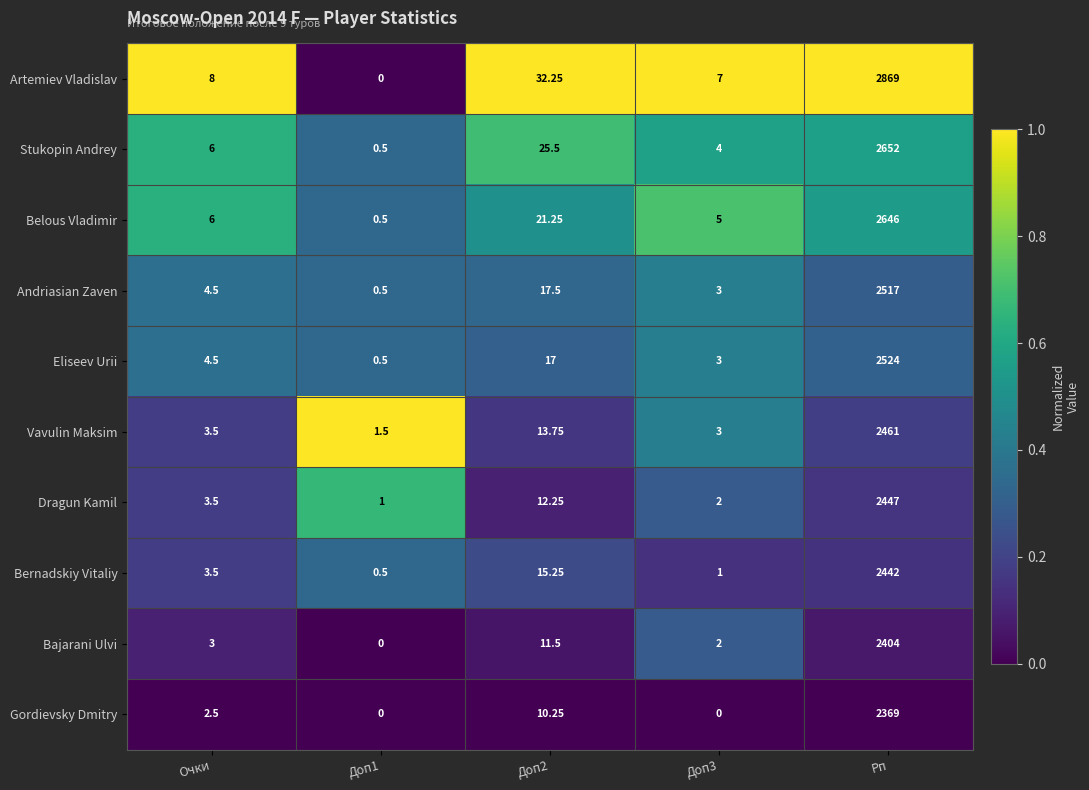

At which category is the sum across all series the highest?

Рп